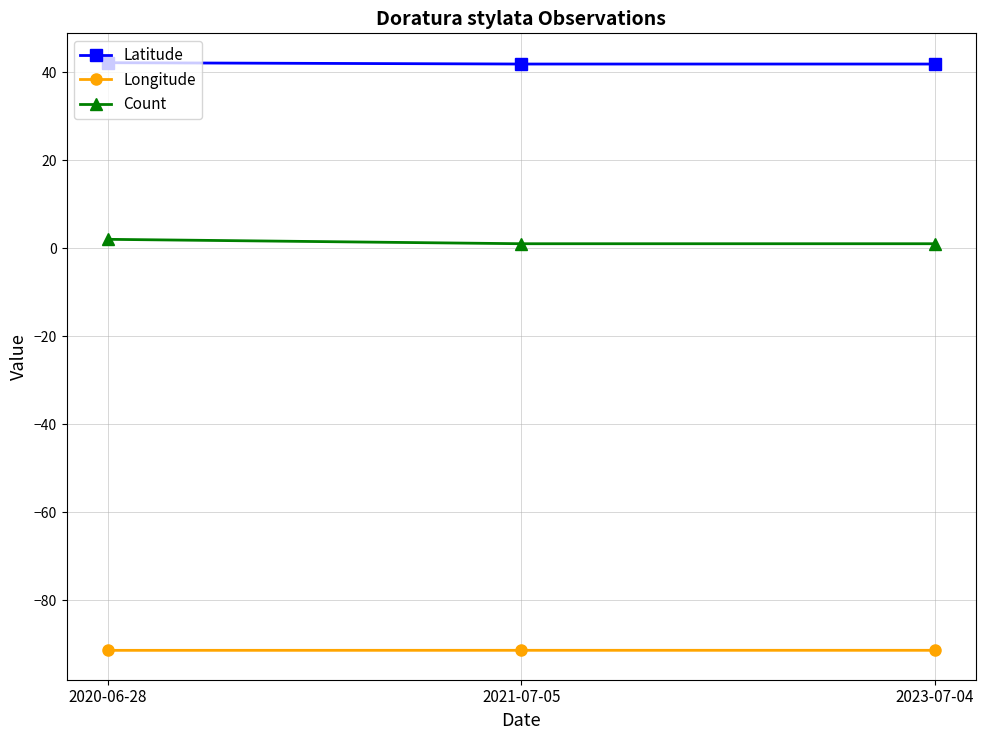

What is the label of the 1st point from the left?

2020-06-28